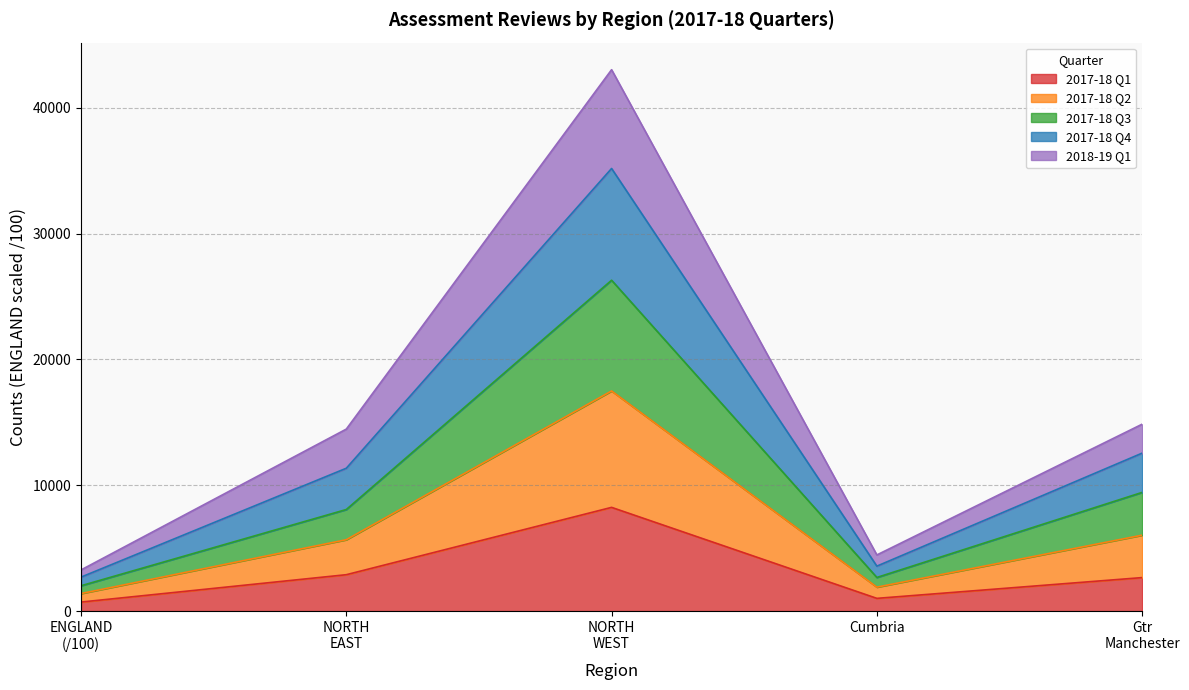

At which category is the sum across all series the highest?

NORTH
WEST